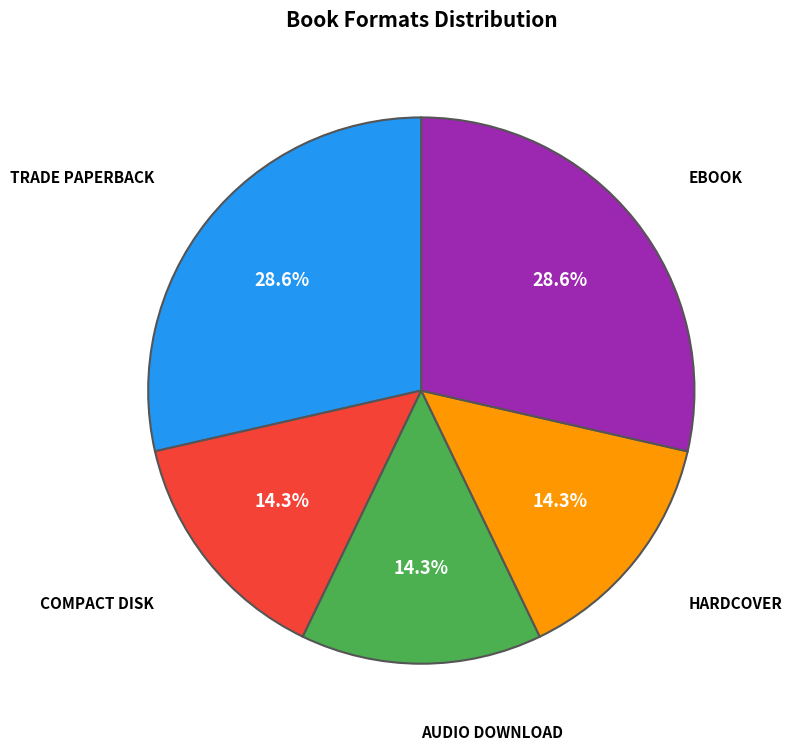

Does any single category account for the majority?

No